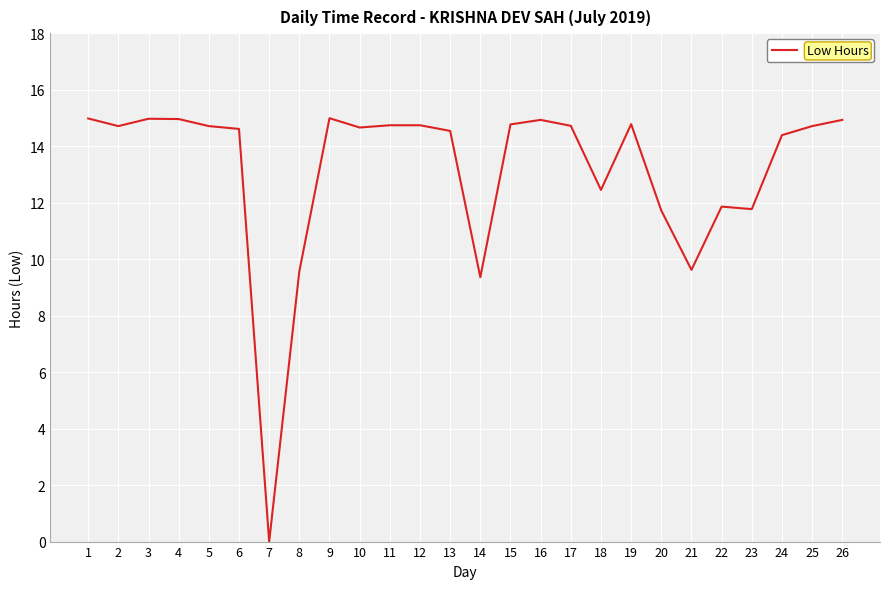

At which category does the chart reach its minimum across all series?

7